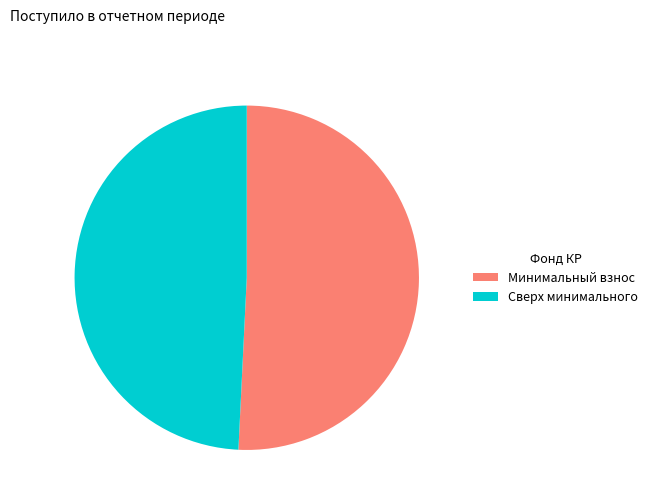

Is the sum of Сверх минимального and Минимальный взнос greater than half?

Yes